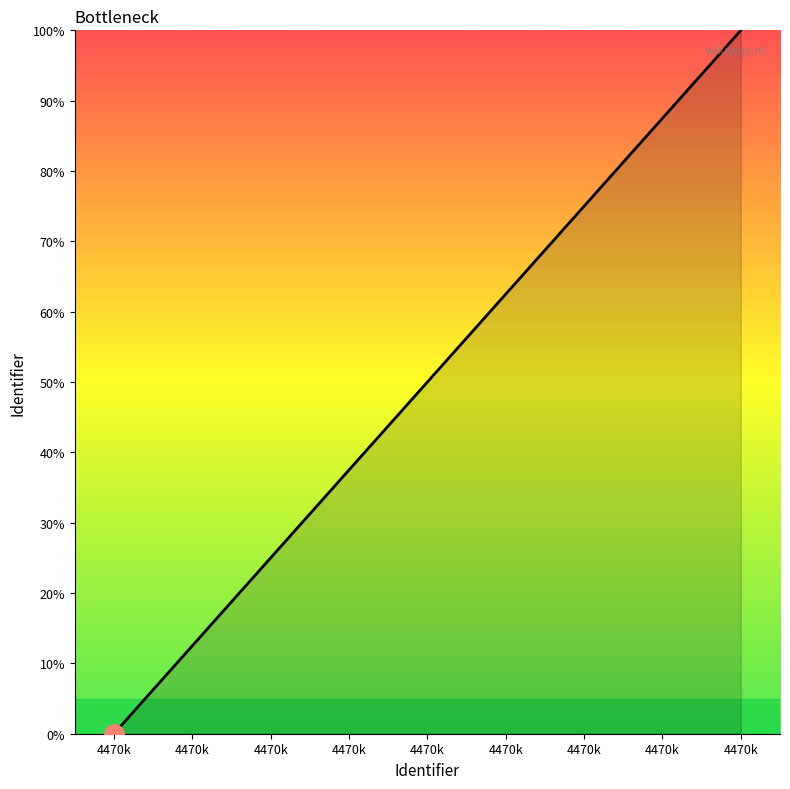

What is the average value?

50.0